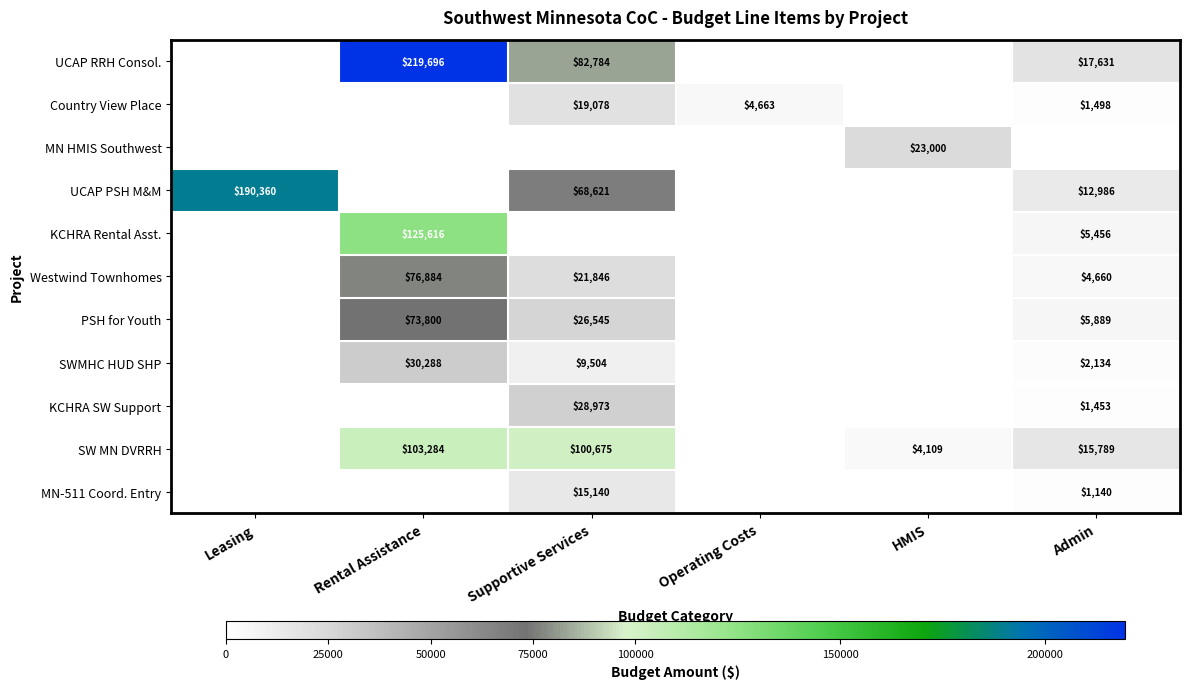

How many series are shown in this chart?

11